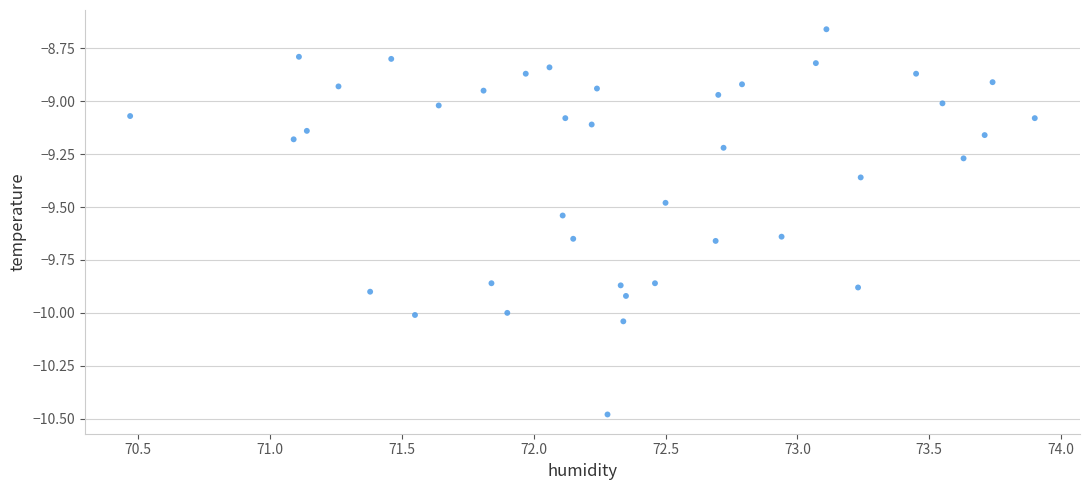

What is the range of Y values (max minus min)?

1.8